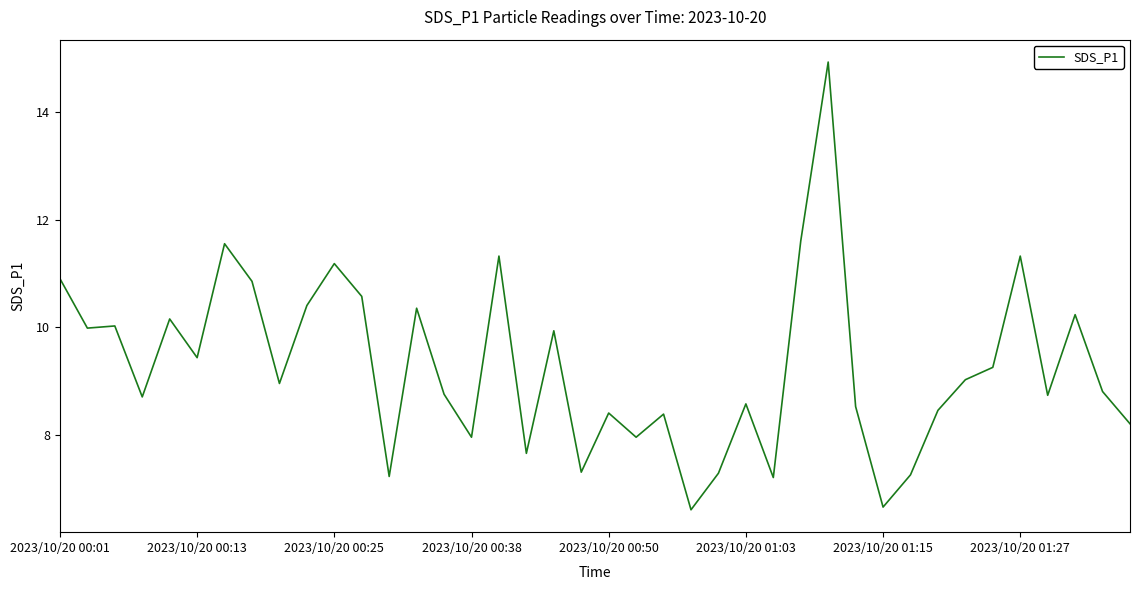

What is the difference between the maximum and minimum values?

8.3